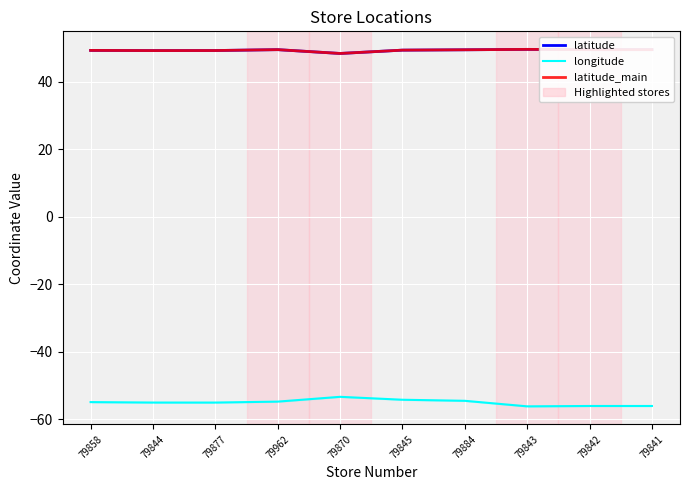

Is the value of longitude at 79962 greater than the value of latitude at 79884?

No